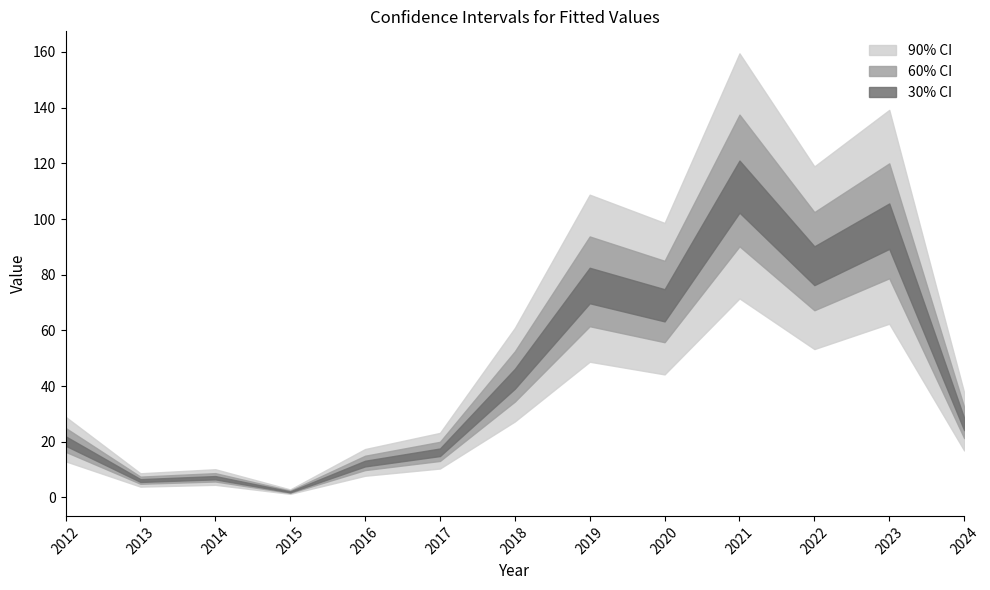

True or false: the data shows 16 at 2017.

True